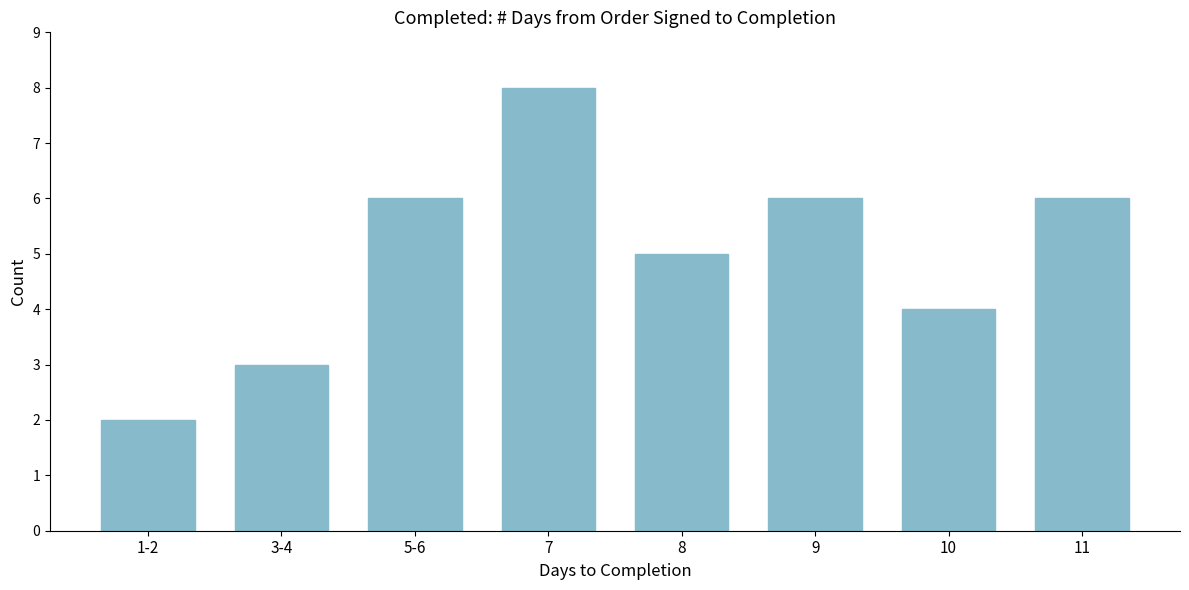

Reading left to right, list all the values displayed in this chart.

1-2=2	3-4=3	5-6=6	7=8	8=5	9=6	10=4	11=6